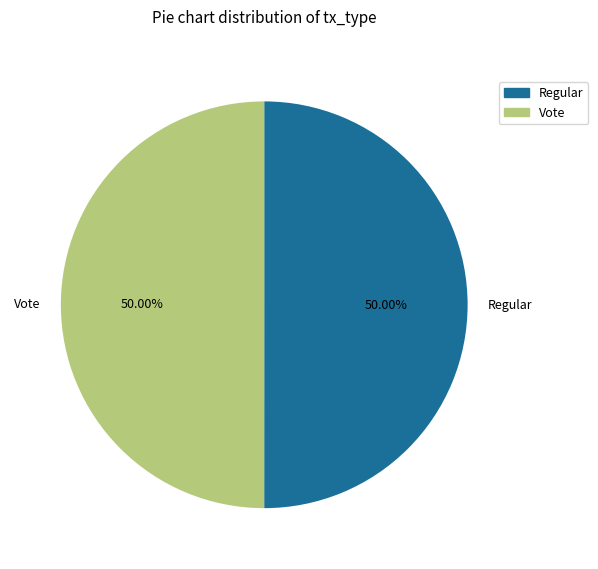

Count the number of slices in the pie.

2